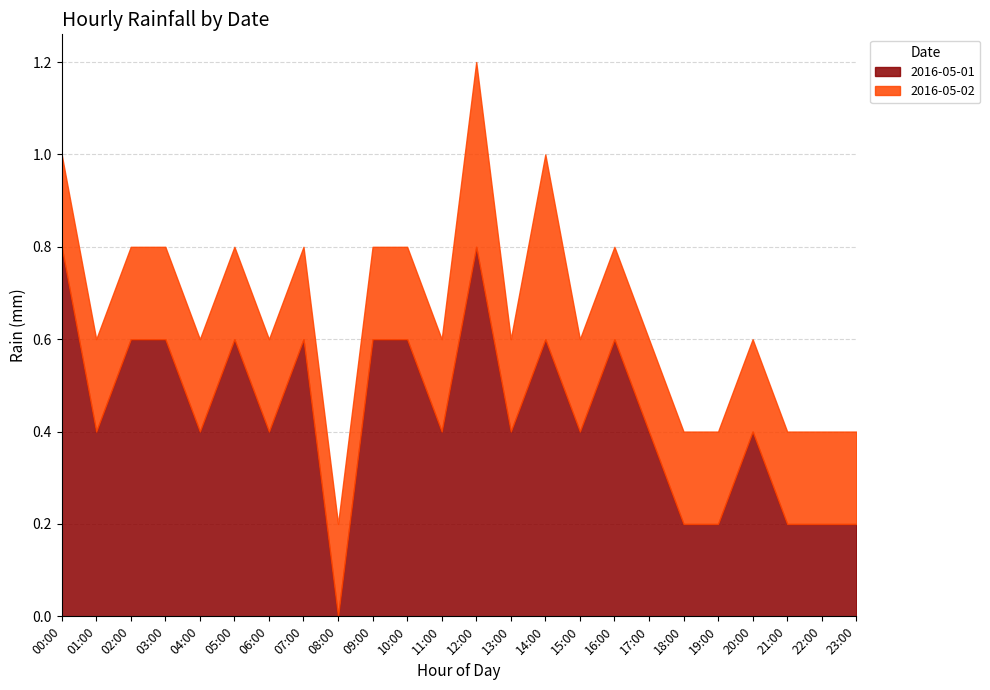

Reading right to left, transcribe all the data shown in this chart.

2016-05-01: 0.2	0.2	0.2	0.4	0.2	0.2	0.4	0.6	0.4	0.6	0.4	0.8	0.4	0.6	0.6	0.0	0.6	0.4	0.6	0.4	0.6	0.6	0.4	0.8
2016-05-02: 0.2	0.2	0.2	0.2	0.2	0.2	0.2	0.2	0.2	0.4	0.2	0.4	0.2	0.2	0.2	0.2	0.2	0.2	0.2	0.2	0.2	0.2	0.2	0.2